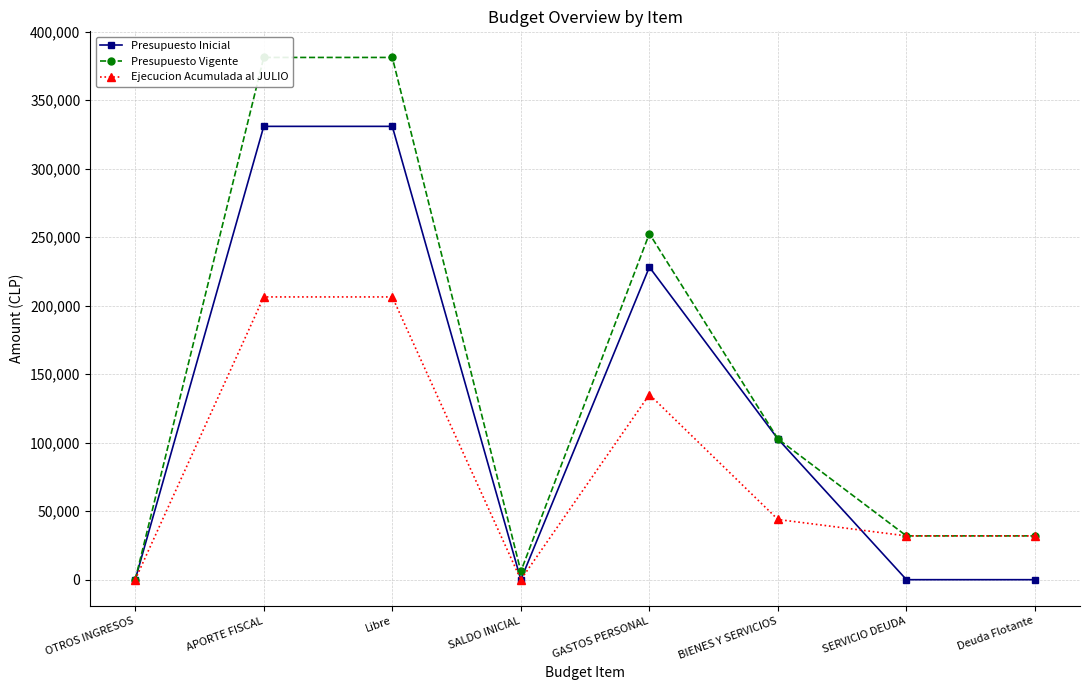

True or false: Presupuesto Vigente and Ejecucion Acumulada al JULIO cross at least once.

False